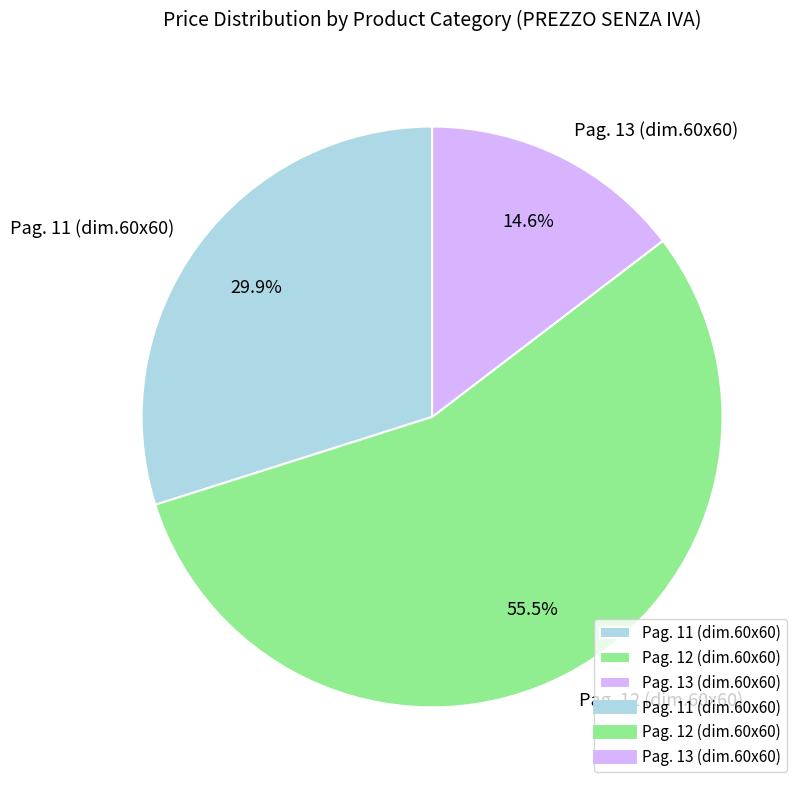

To the nearest percent, what is the difference between the largest and smallest slice percentages?

41%